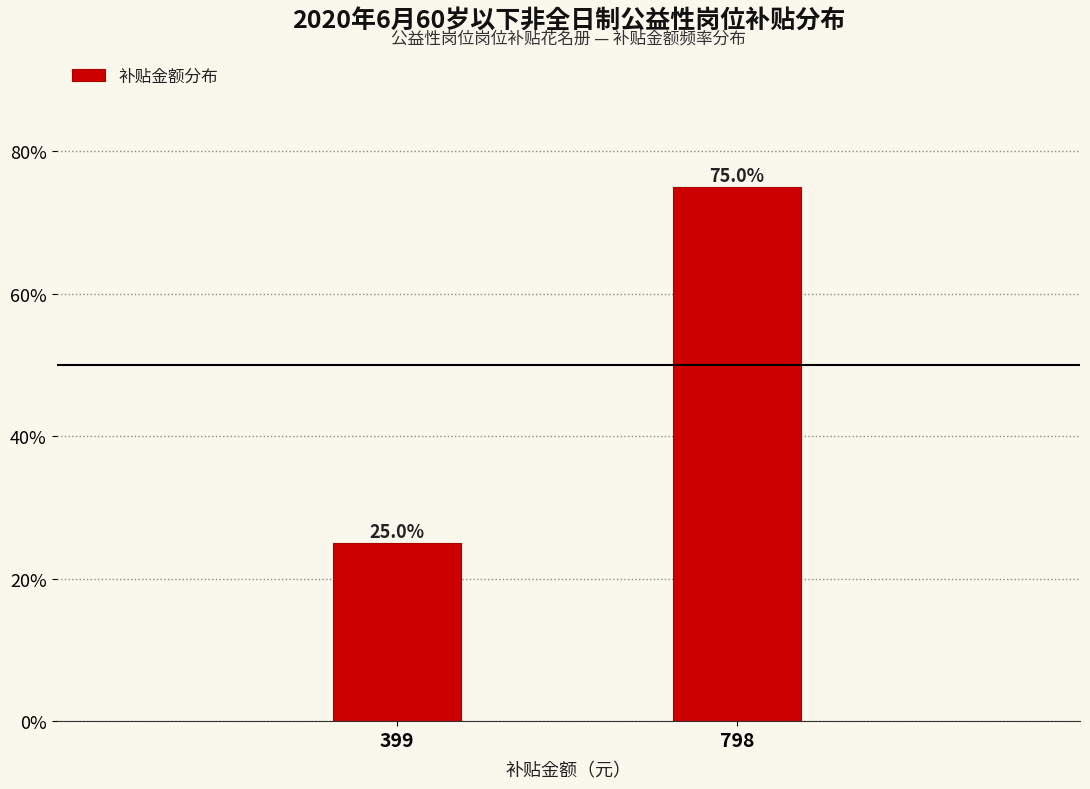

Reading left to right, extract all data points from this chart.

399=25	798=75